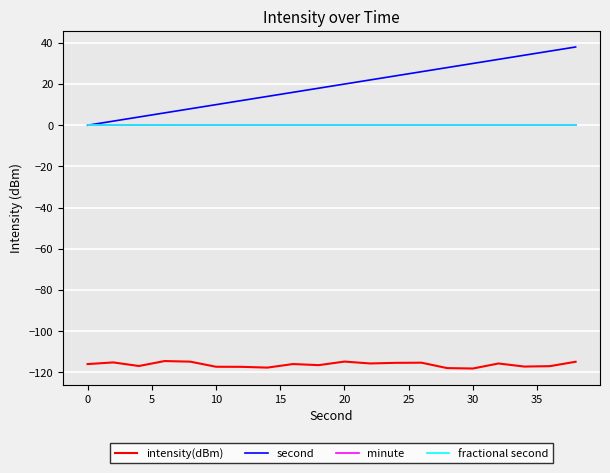

True or false: minute has more than 1 points higher than both neighbors.

False